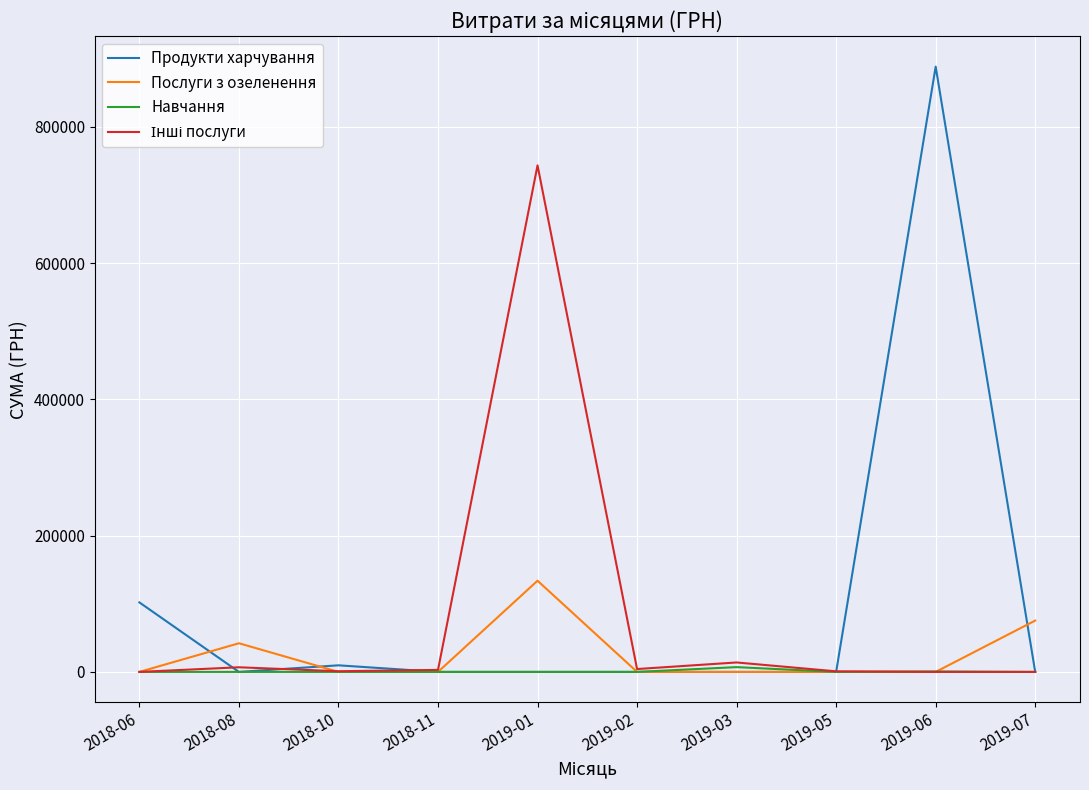

Which series has the largest range (max minus min)?

Продукти харчування